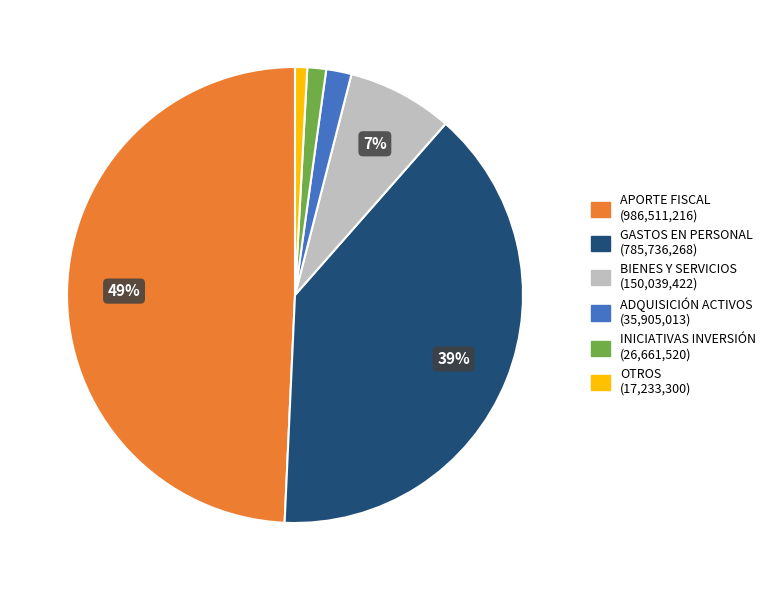

To the nearest percent, what is the difference between the largest and smallest slice percentages?

48%